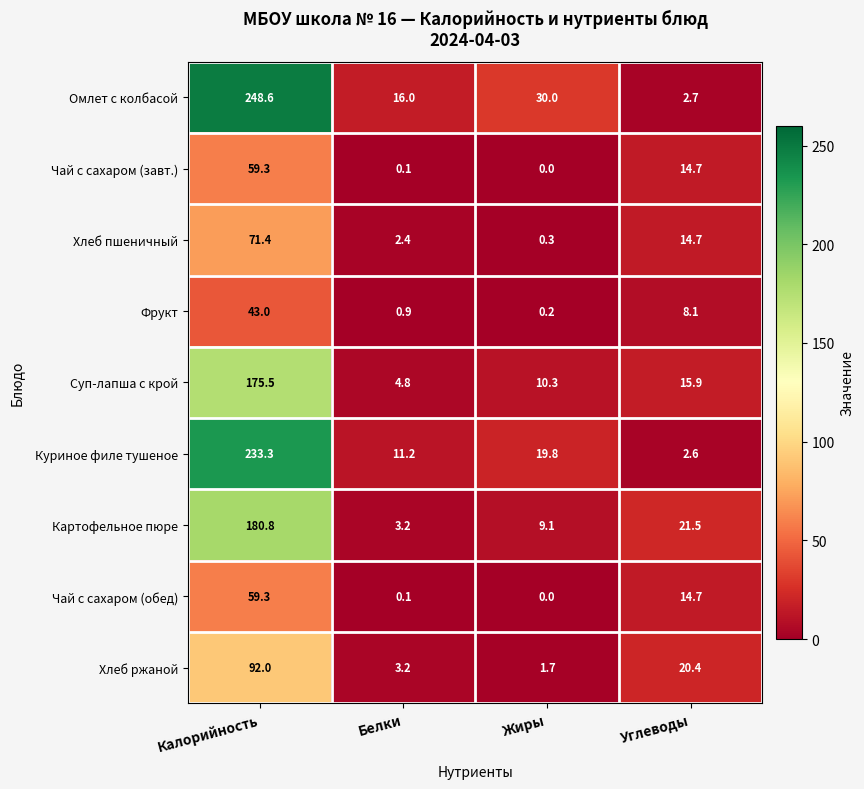

What is the difference between the maximum and second lowest values in the Хлеб пшеничный series?

69.0